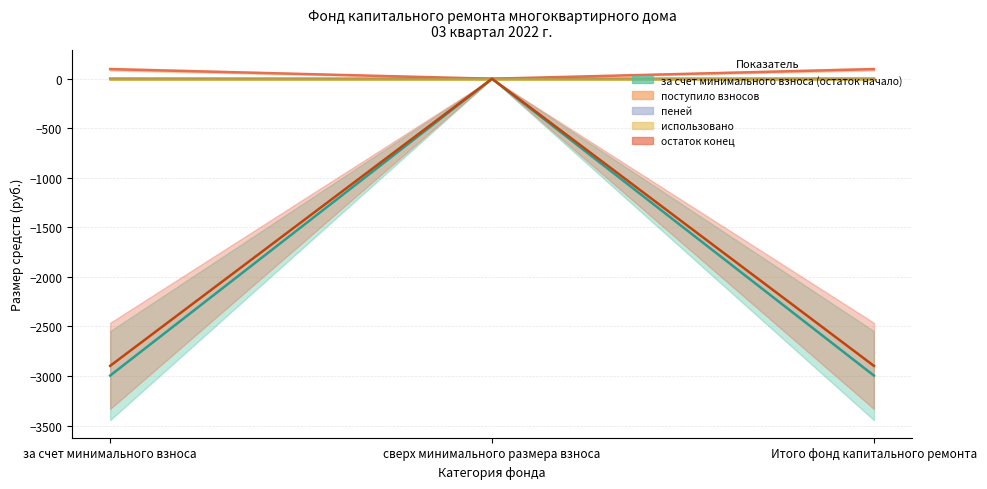

Which has a higher value, Итого фонд капитального ремонта or сверх минимального размера взноса?

сверх минимального размера взноса